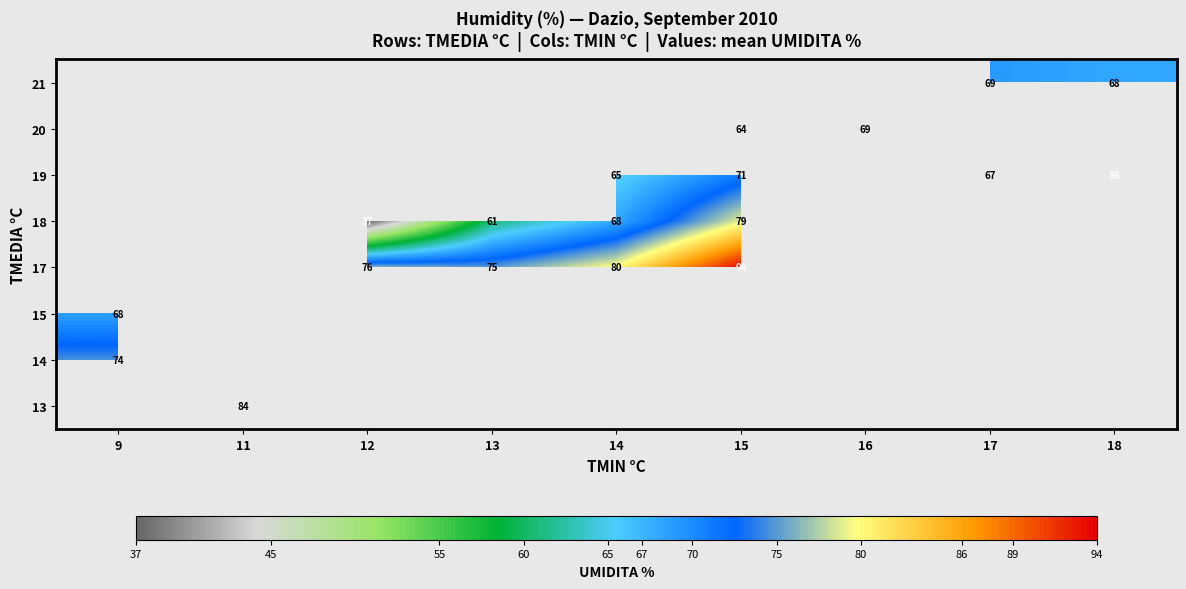

The value of 19 at 18 is 116. True or false?

False